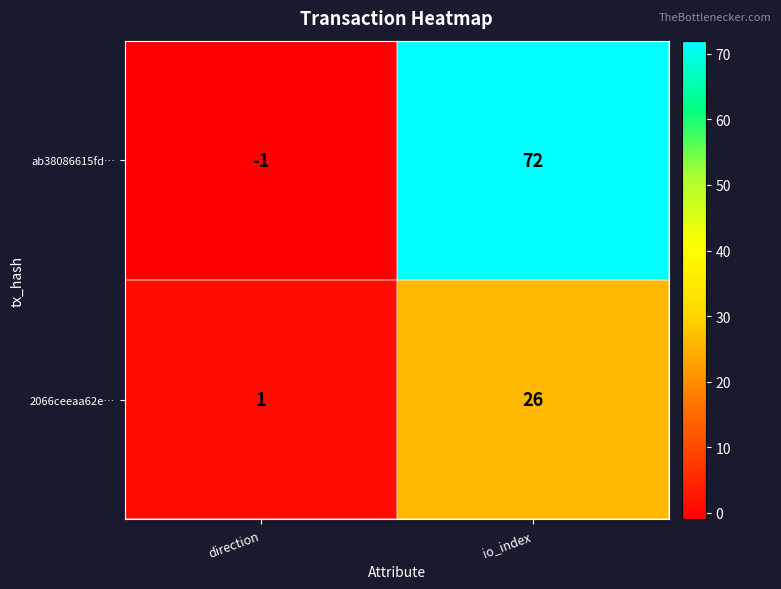

List the series in order of their peak value, highest first.

ab38086615fd…, 2066ceeaa62e…